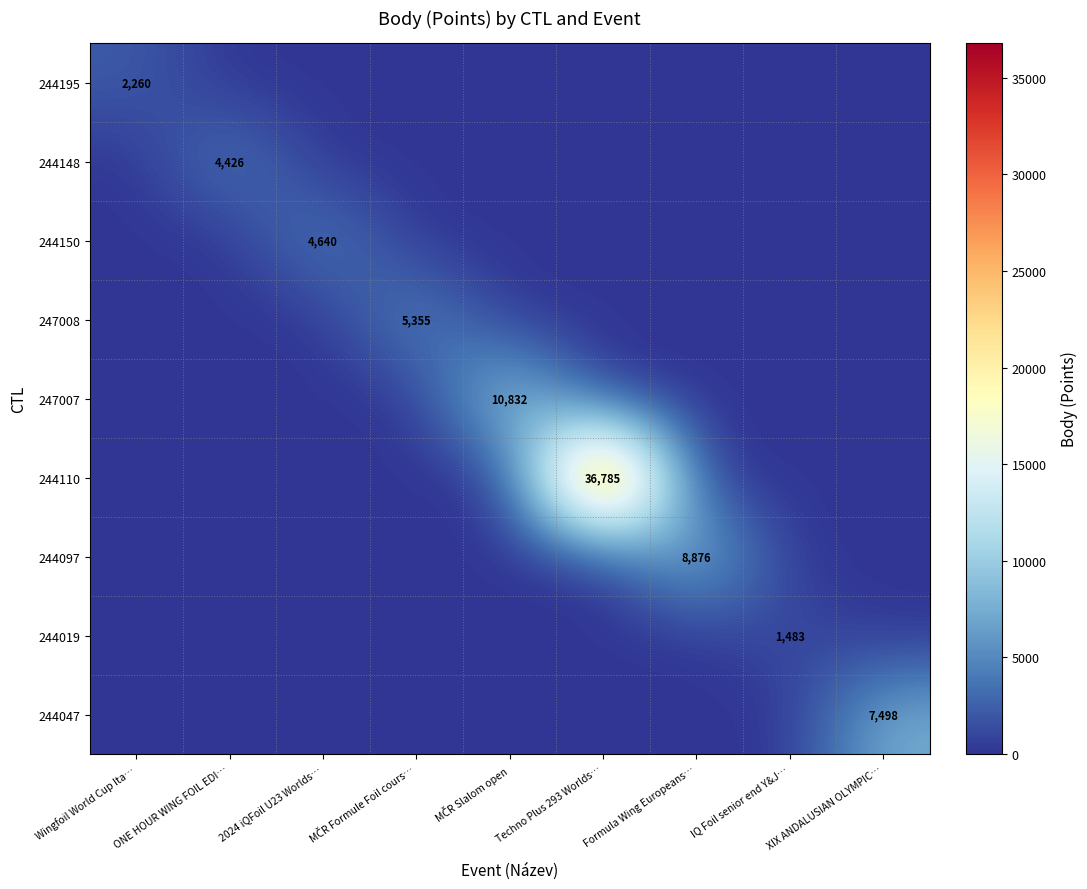

Count the number of categories in the chart.

9